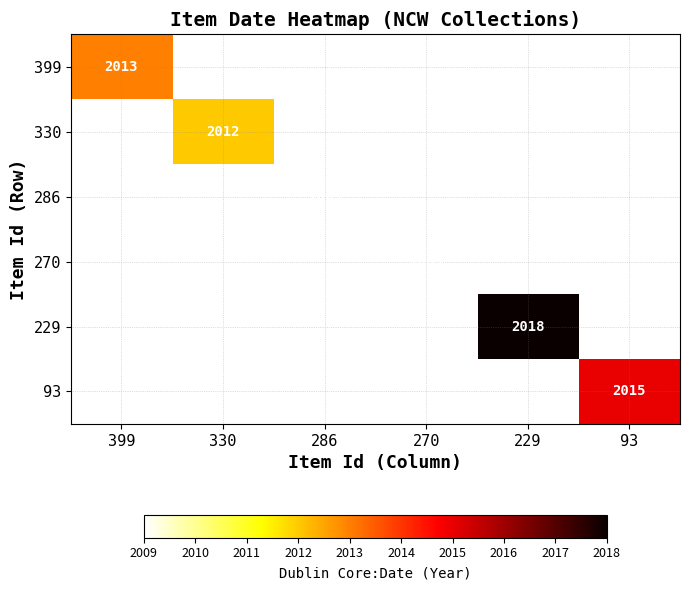

Is it true that 286 equals 2009.0 at 286?

True